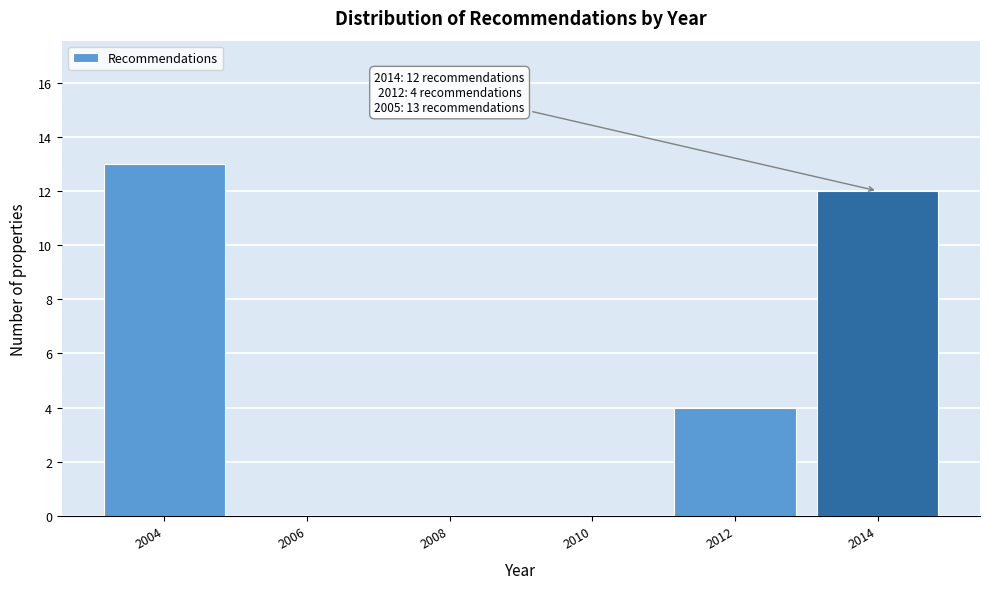

Reading left to right, extract all data points from this chart.

2004=13	2006=0	2008=0	2010=0	2012=4	2014=12